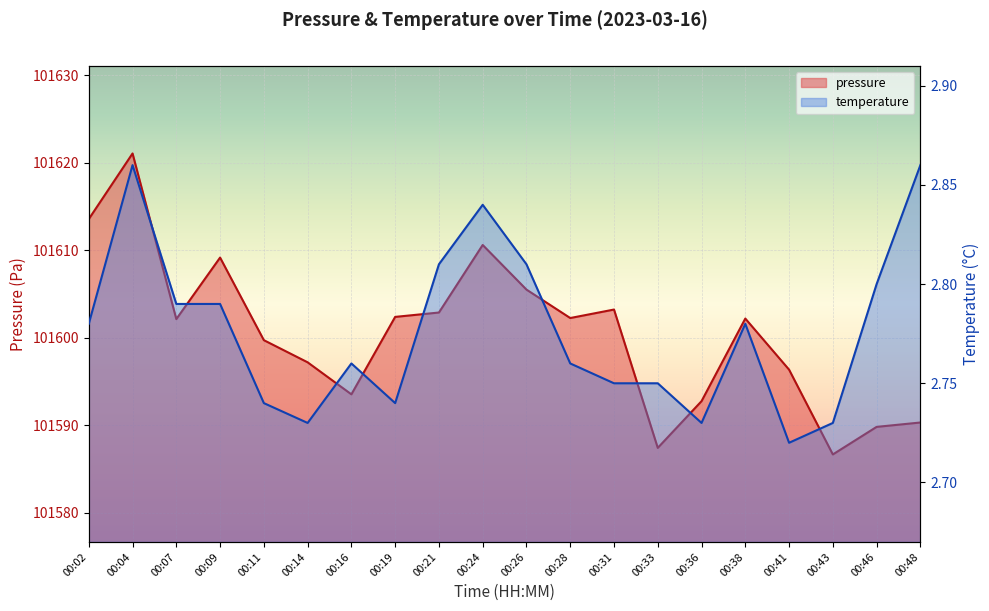

True or false: temperature has a value of 1.5 at 00:02.

False